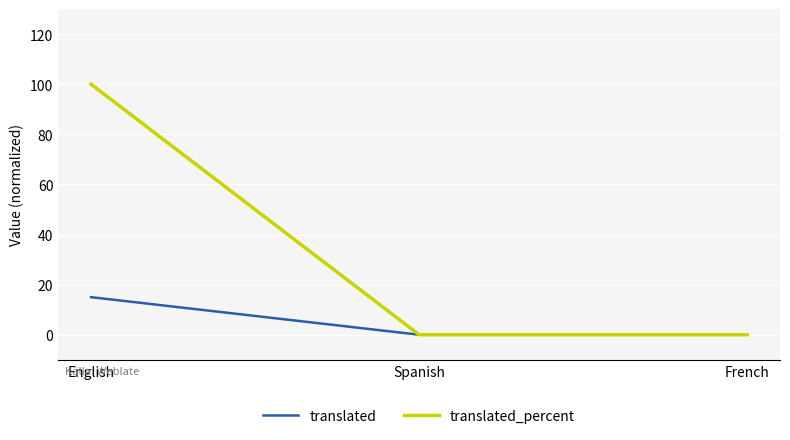

What is the average value of the translated series?

5